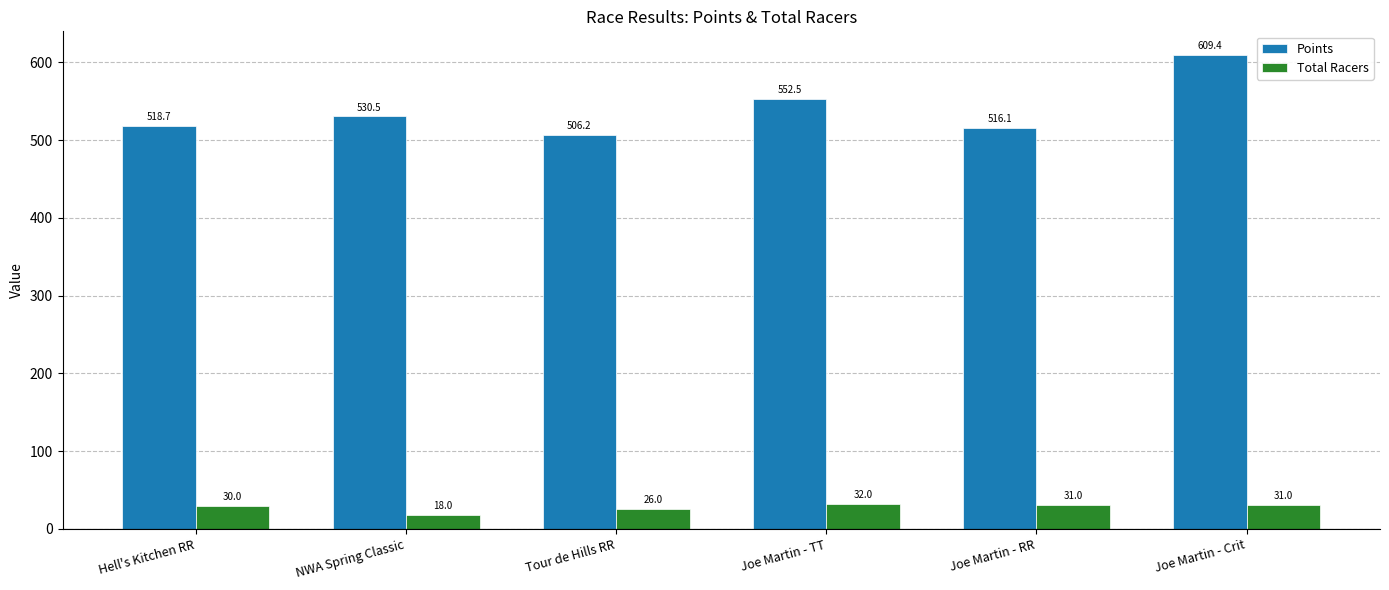

Which series has the largest range (max minus min)?

Points